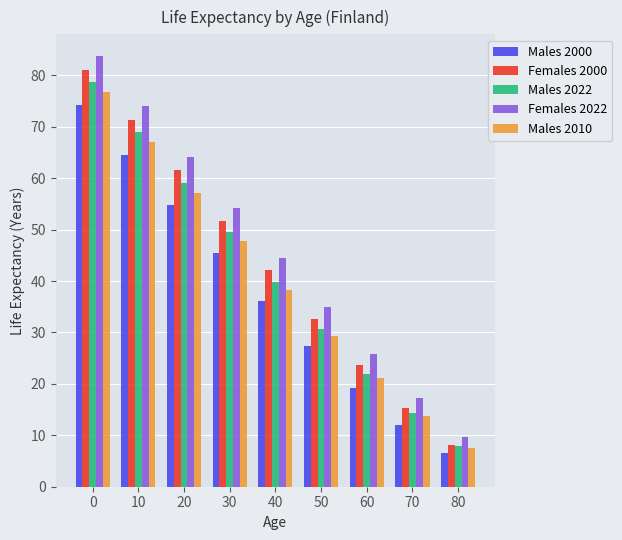

What is the value of the Females 2022 bar at the 9th from the left?

9.6